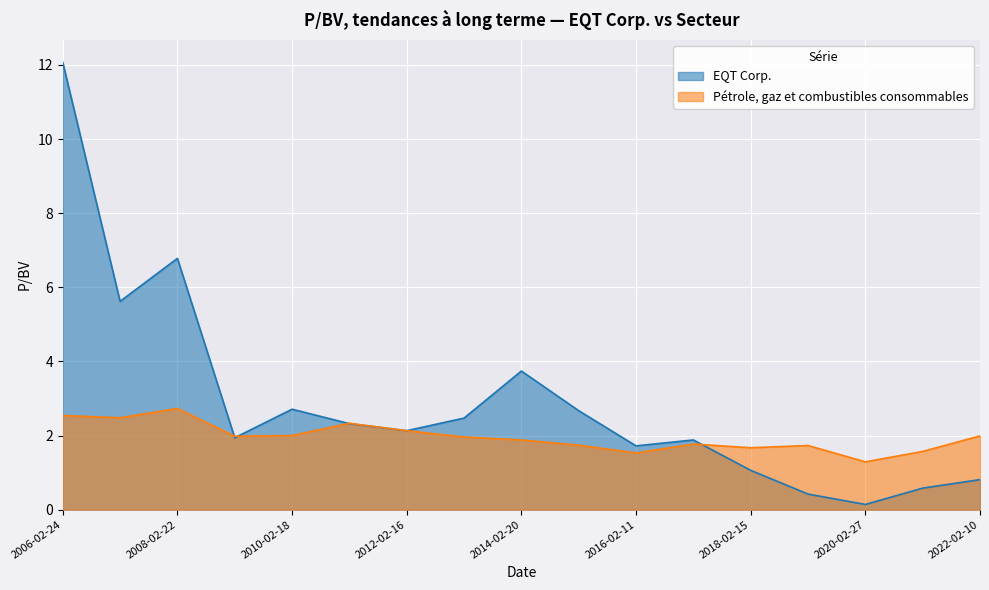

How many lines are shown in the chart?

2